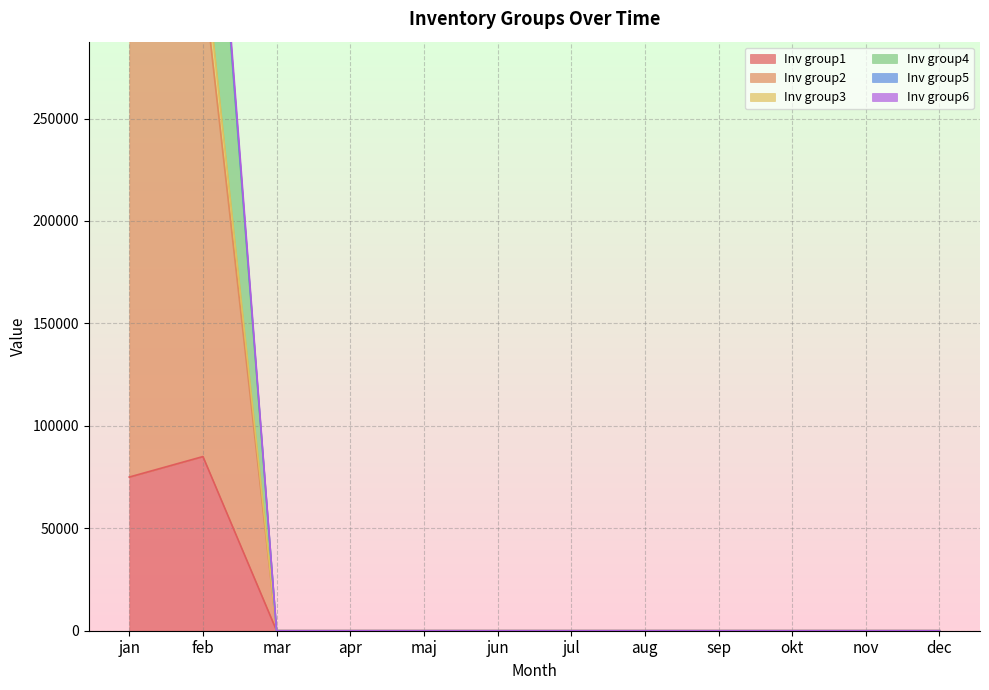

List the labels in order of Inv group1 value, largest first.

feb, jan, mar, apr, maj, jun, jul, aug, sep, okt, nov, dec